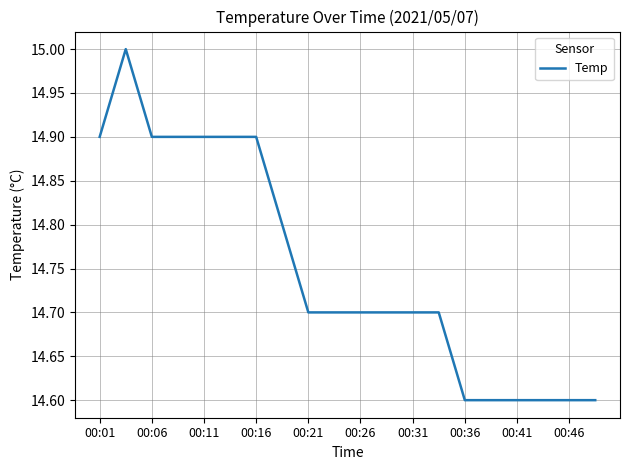

What is the difference between the maximum and minimum values?

0.4